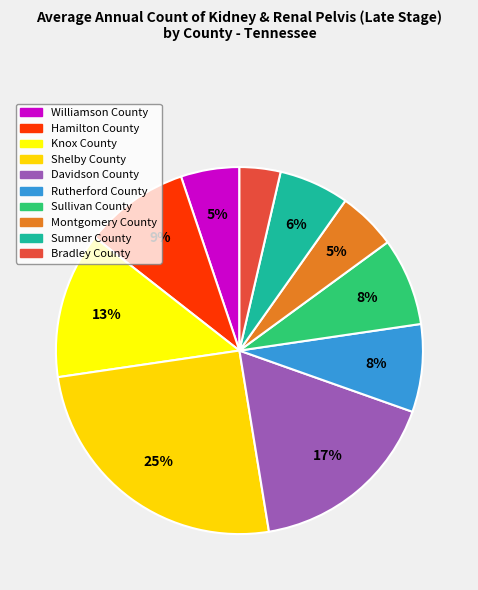

Combined, do Sullivan County and Montgomery County account for over 50%?

No